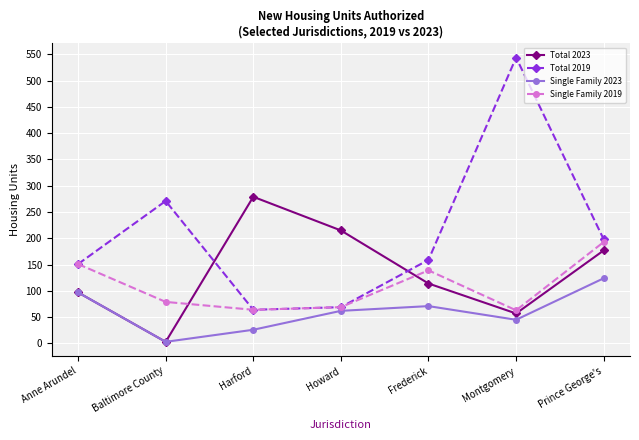

Rank the series at Frederick from highest to lowest value.

Total 2019, Single Family 2019, Total 2023, Single Family 2023